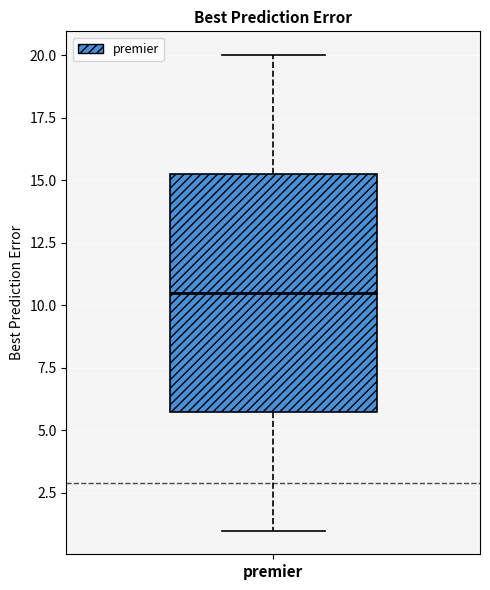

Read this box plot against the y-axis: the position of the median line, the range covered by the box, and the ends of both whiskers. The values are not printed on the chart, so give them approximately, as read against the axis.

median 10.5, box 6.0 to 15.5, whiskers 1.0 to 20.0